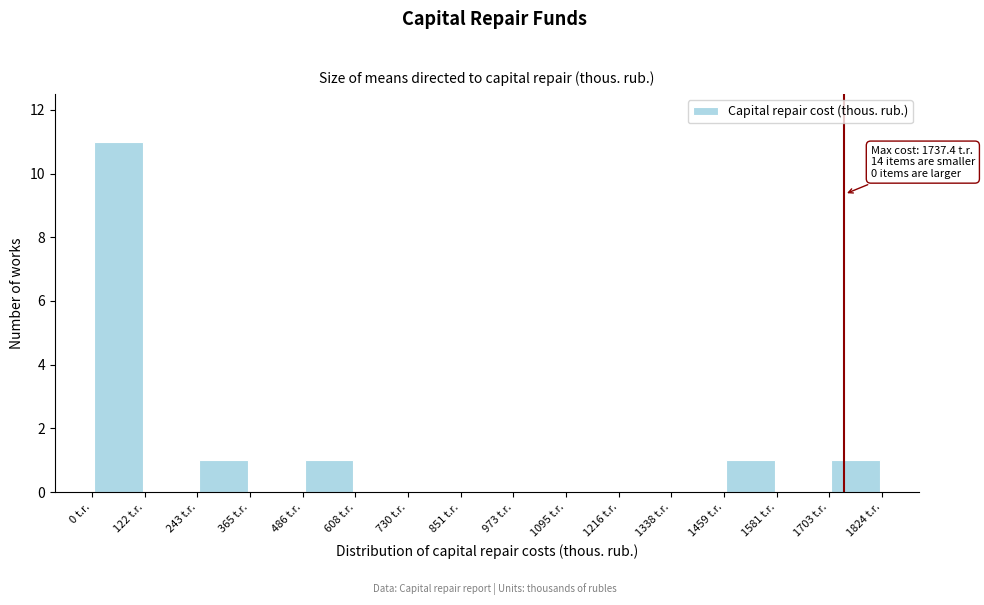

Which range on the x-axis has the tallest bar?

0 to 120